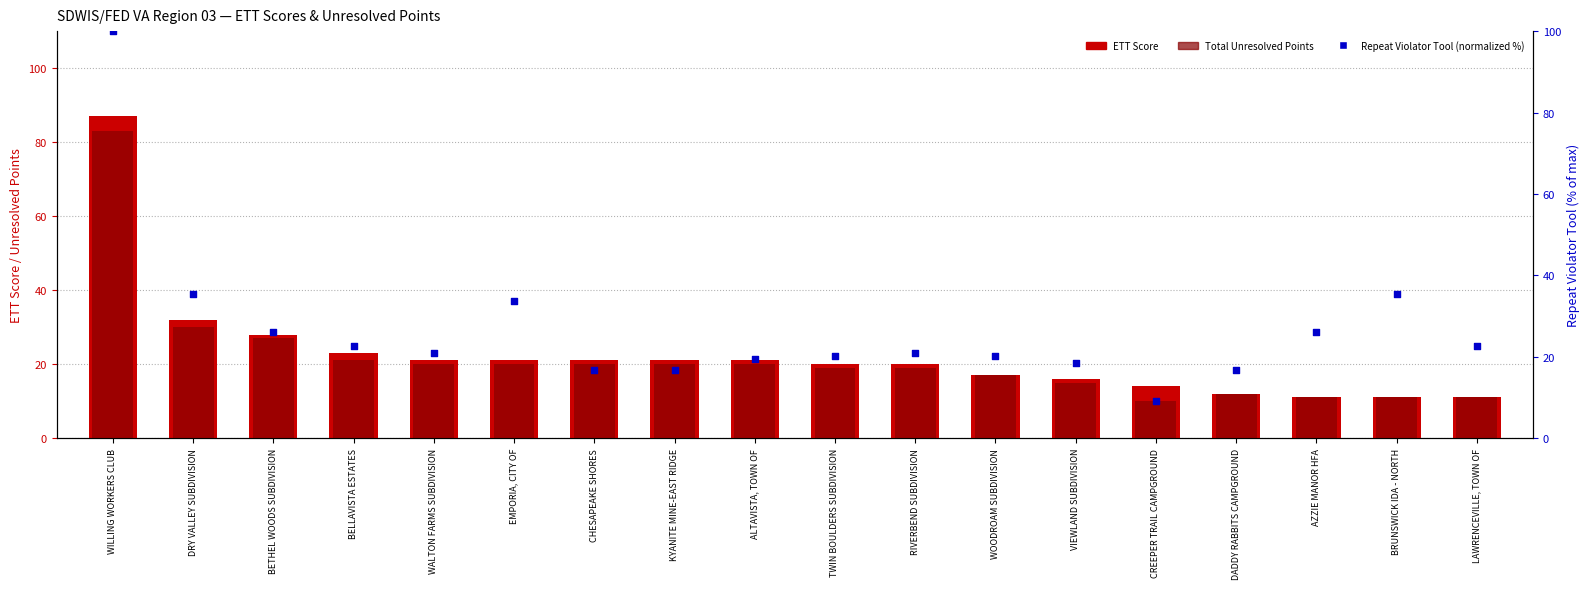

Which series has the largest Y range (max minus min)?

Repeat Violator Tool (normalized %)